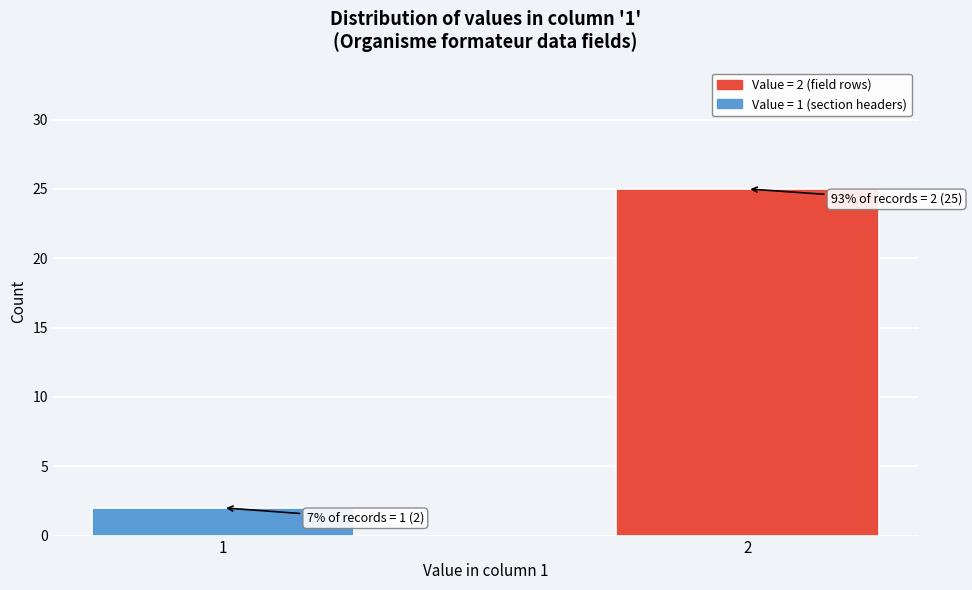

Reading left to right, extract all data points from this chart.

1=2	2=25